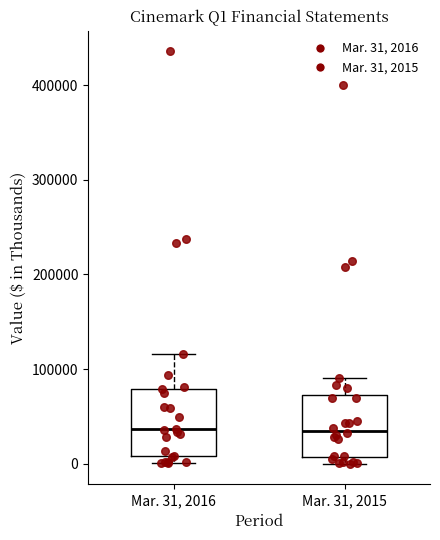

Where is the lower edge of the box for Mar. 31, 2016 on the y-axis? The values are not printed on the chart, so give them approximately, as read against the axis.

10000